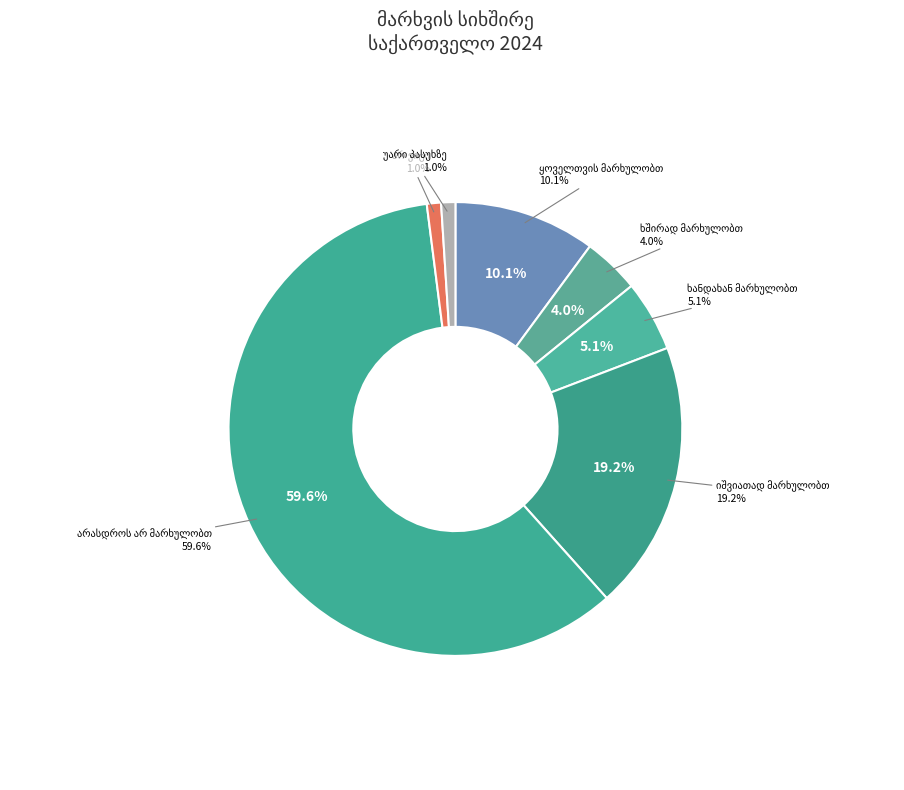

What is the largest slice in the pie chart?

არასდროს არ მარხულობთ